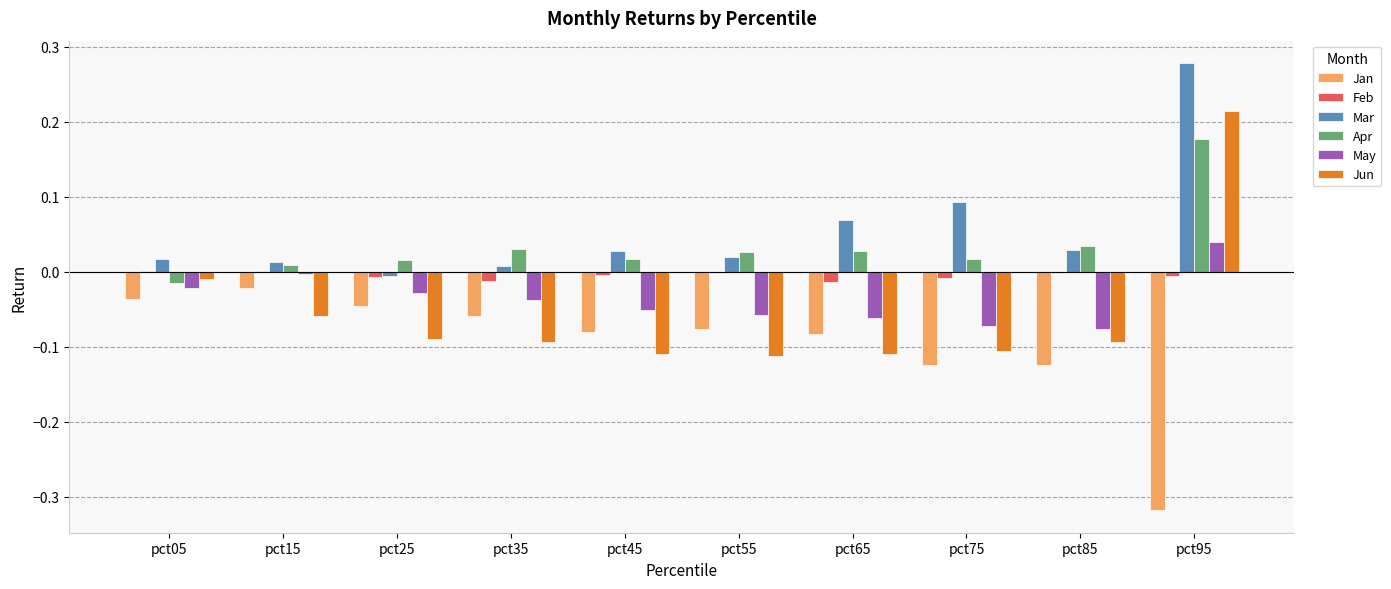

How many series are shown in this chart?

6